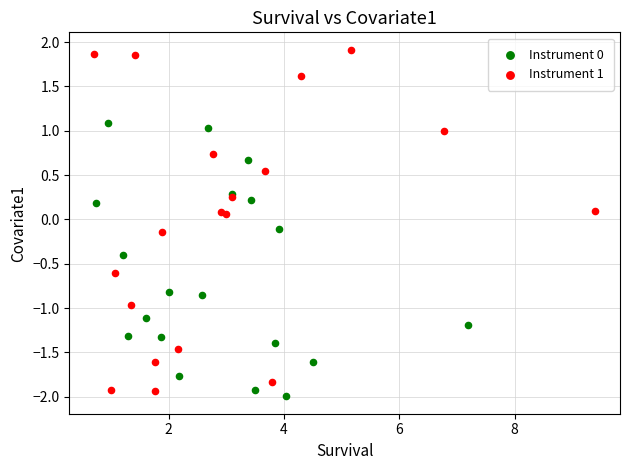

Which series has the largest Y range (max minus min)?

Instrument 1